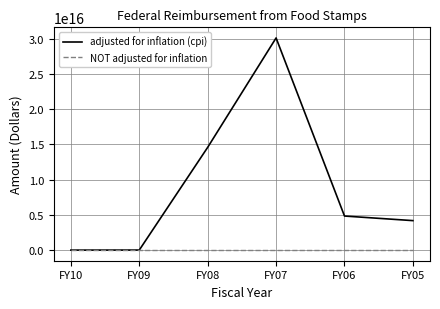

What are all the series names shown in the legend?

adjusted for inflation (cpi), NOT adjusted for inflation